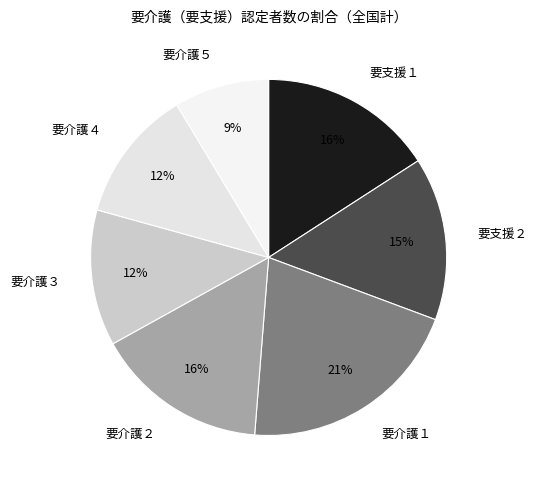

How many segments does this pie chart have?

7